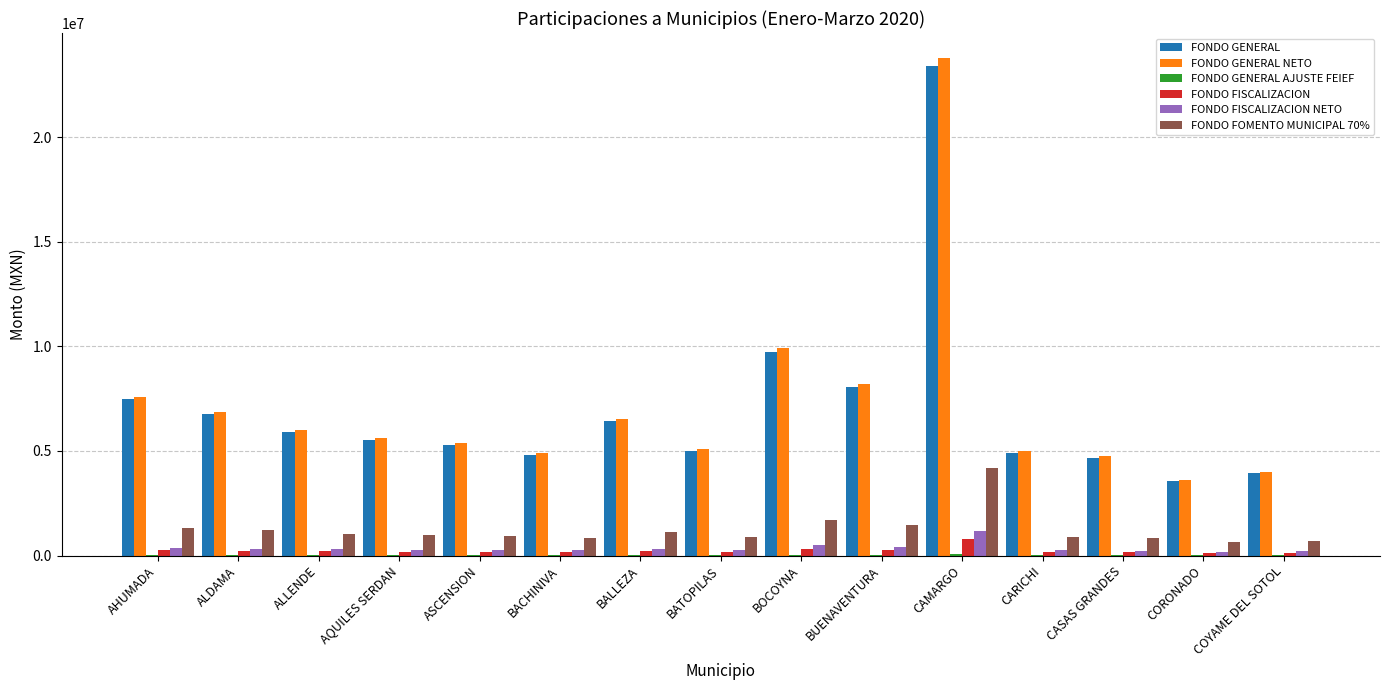

Is the value of FONDO FOMENTO MUNICIPAL 70% at ALLENDE greater than the value of FONDO FISCALIZACION at BOCOYNA?

Yes